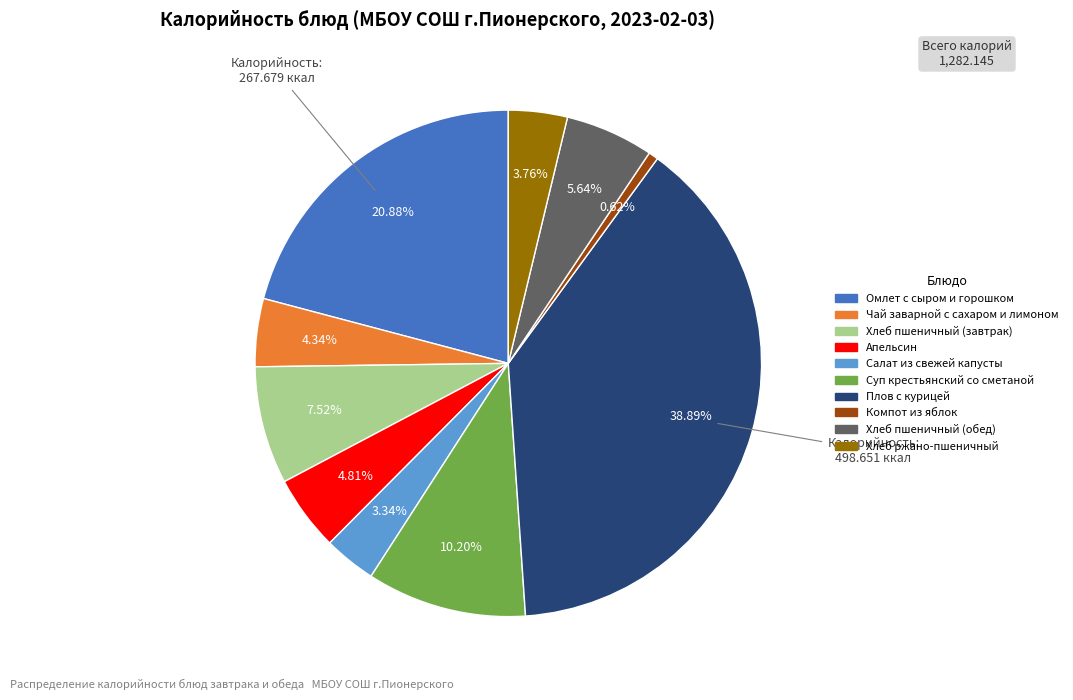

Combined, do Чай заварной с сахаром и лимоном and Плов с курицей account for over 50%?

No